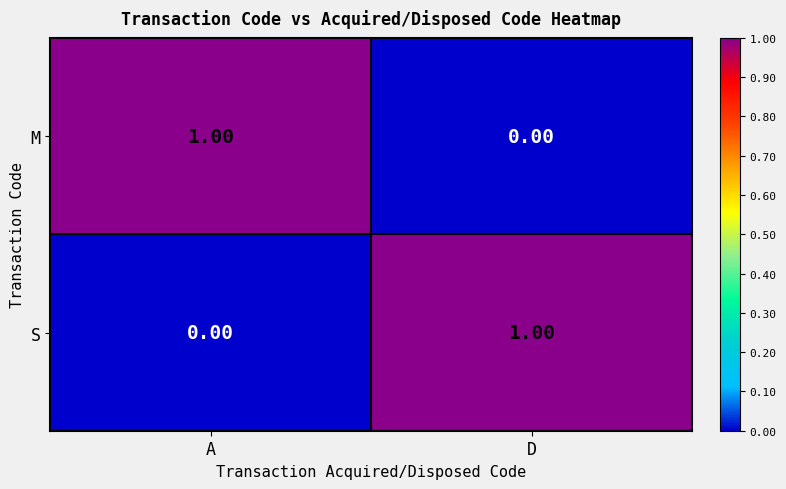

At how many categories does at least one series exceed 0?

2